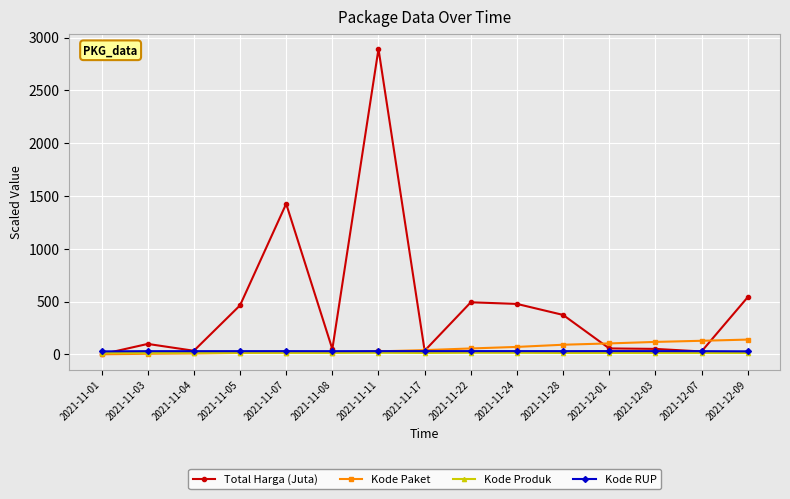

What is the label of the 10th point from the right?

2021-11-08